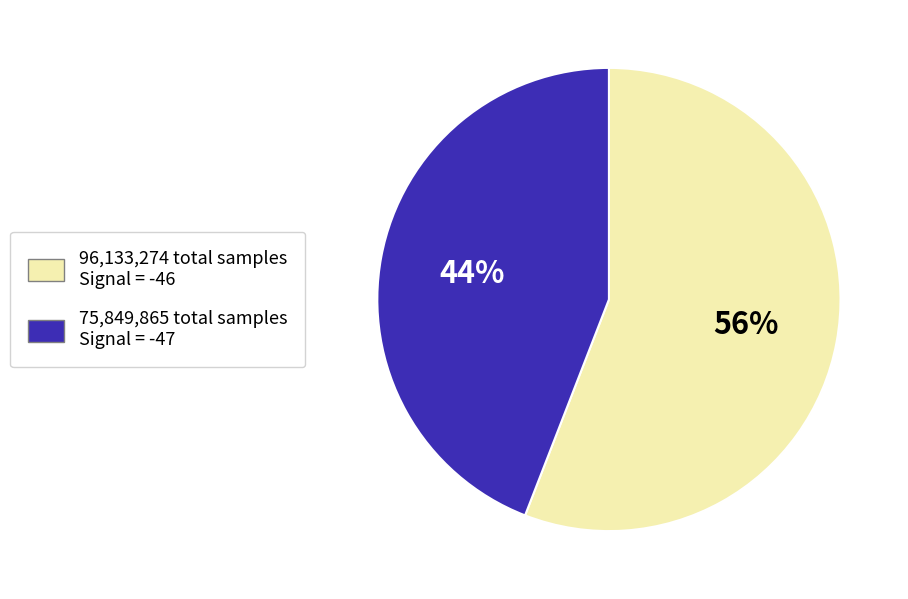

Does any single category account for the majority?

Yes